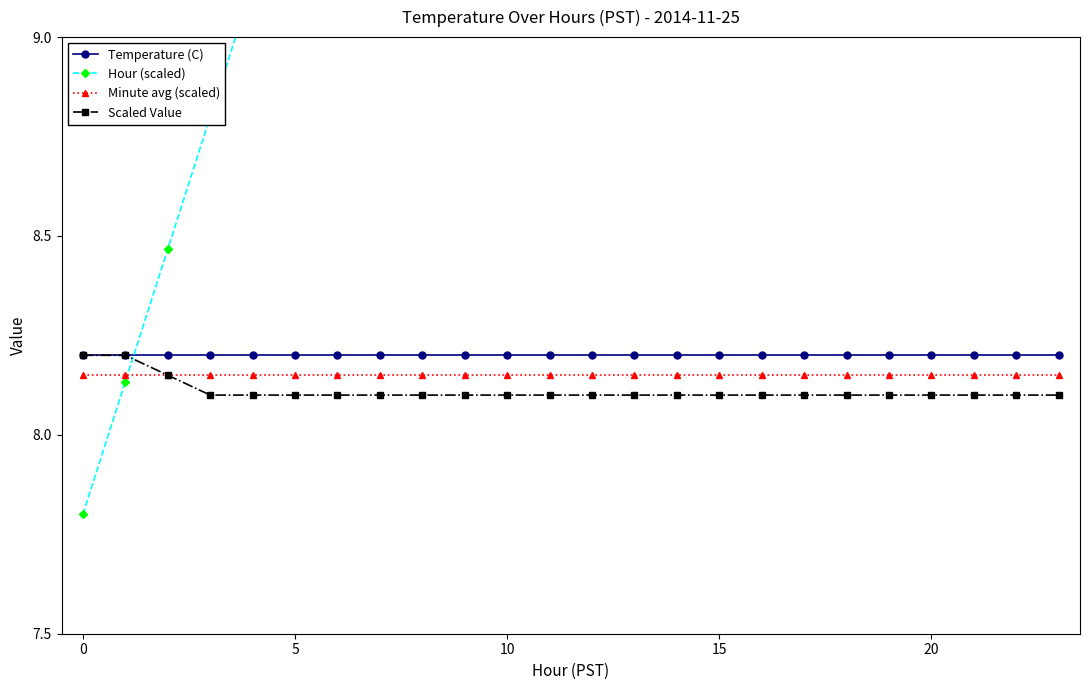

True or false: Temperature (C) and Minute avg (scaled) cross at least once.

False